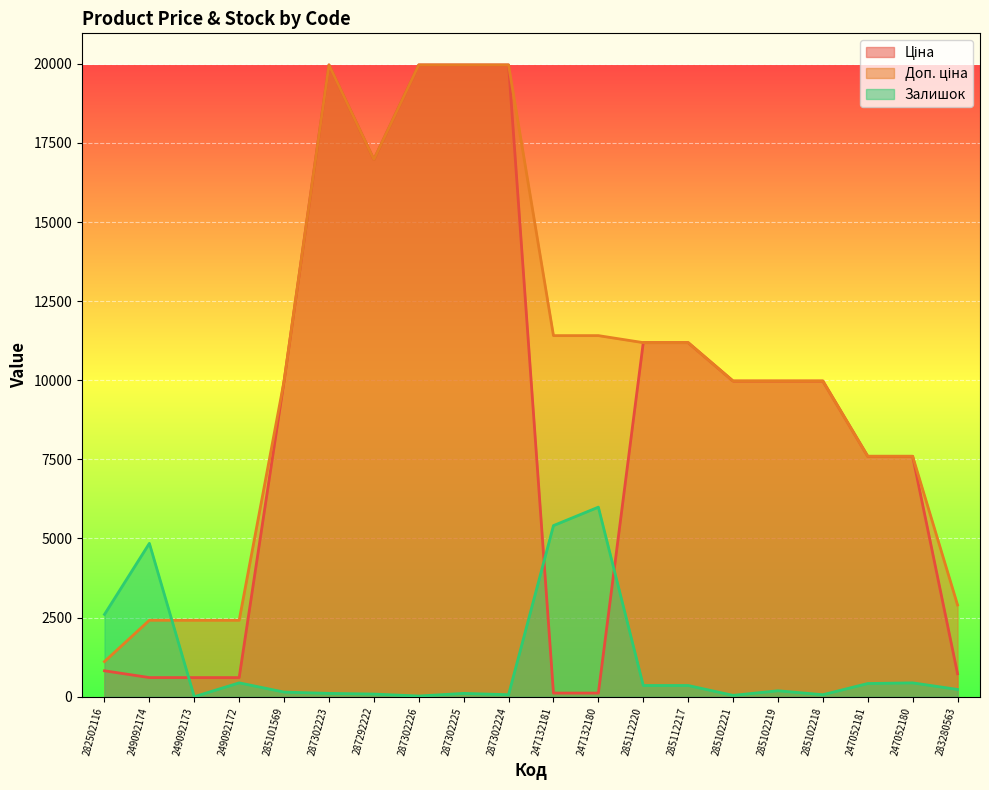

What is the sum of all Доп. ціна values?

208373.8